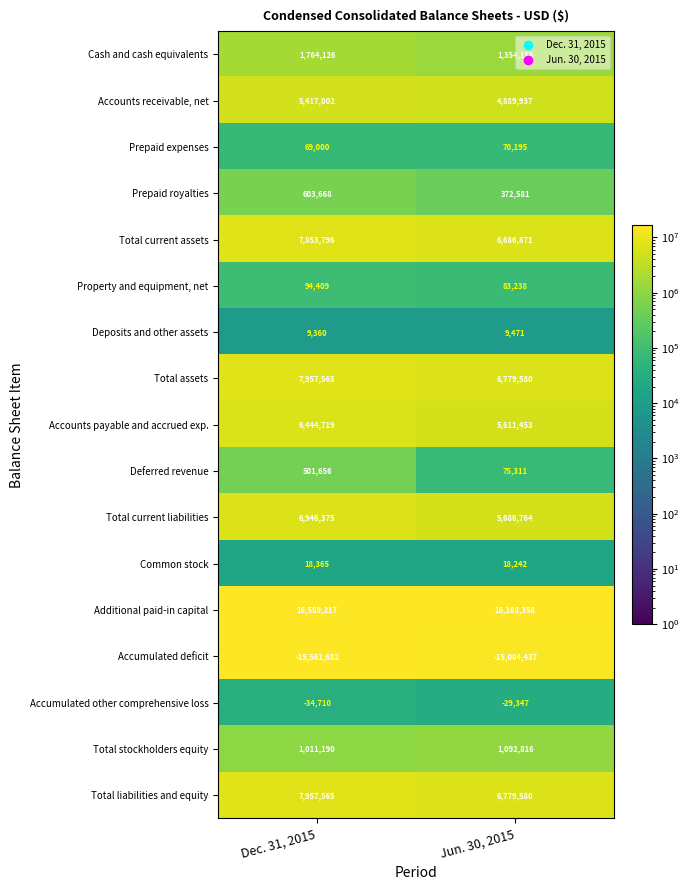

The Cash and cash equivalents series shows 1764126 at Dec. 31, 2015. True or false?

True